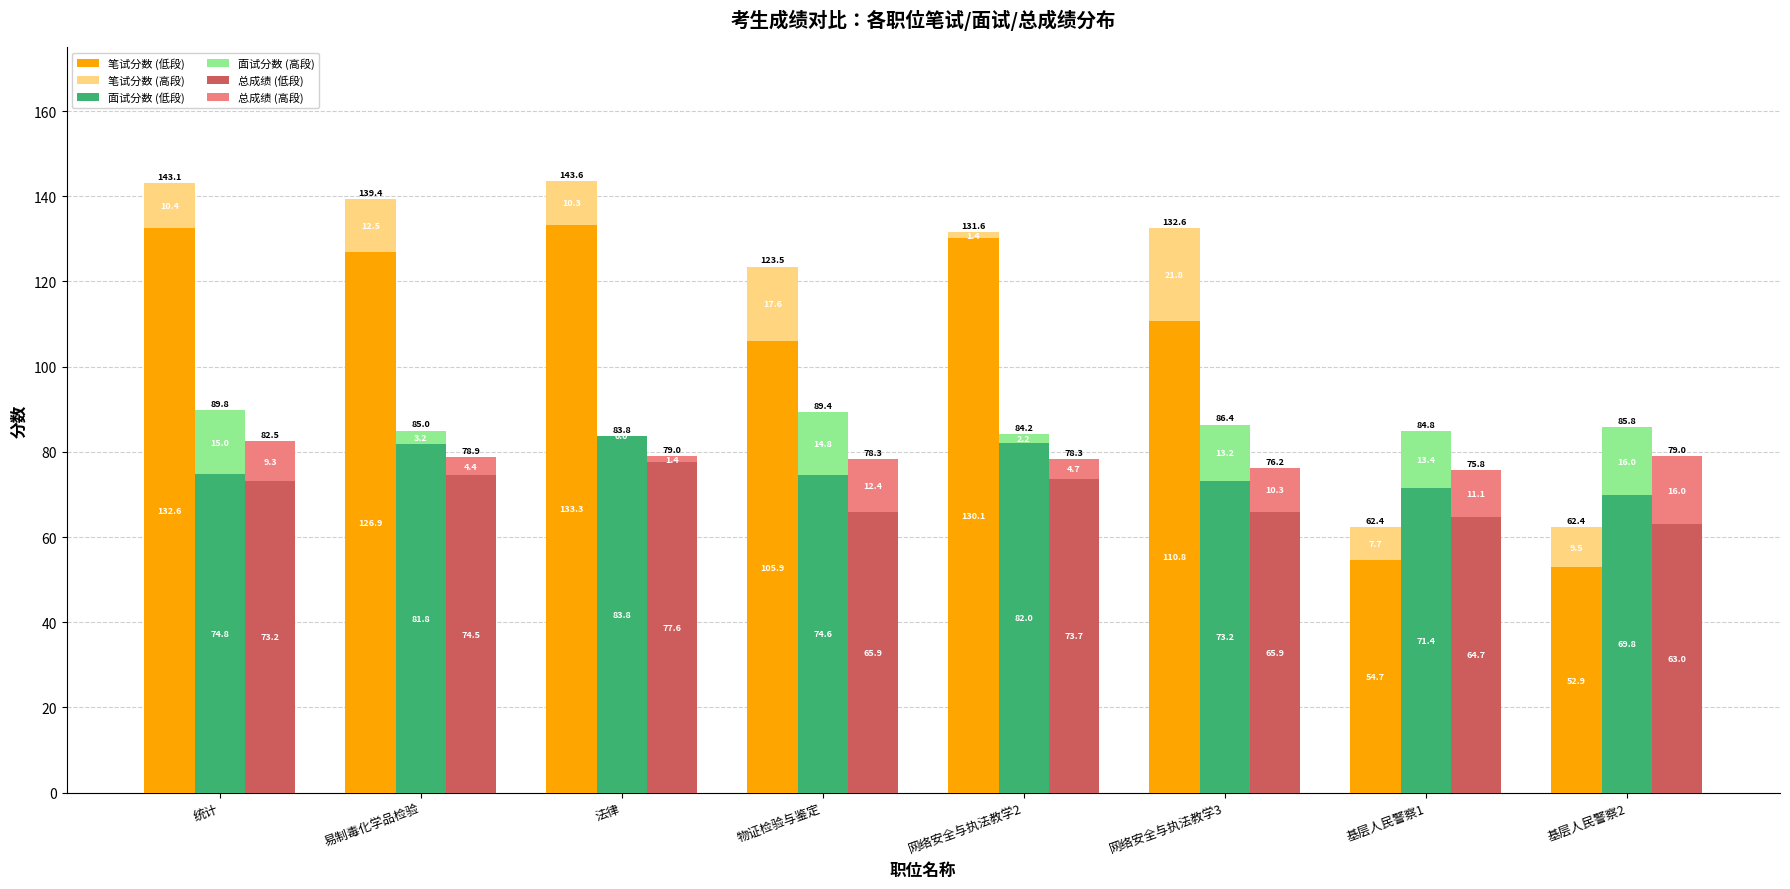

What is the label of the 8th bar from the left?

基层人民警察2